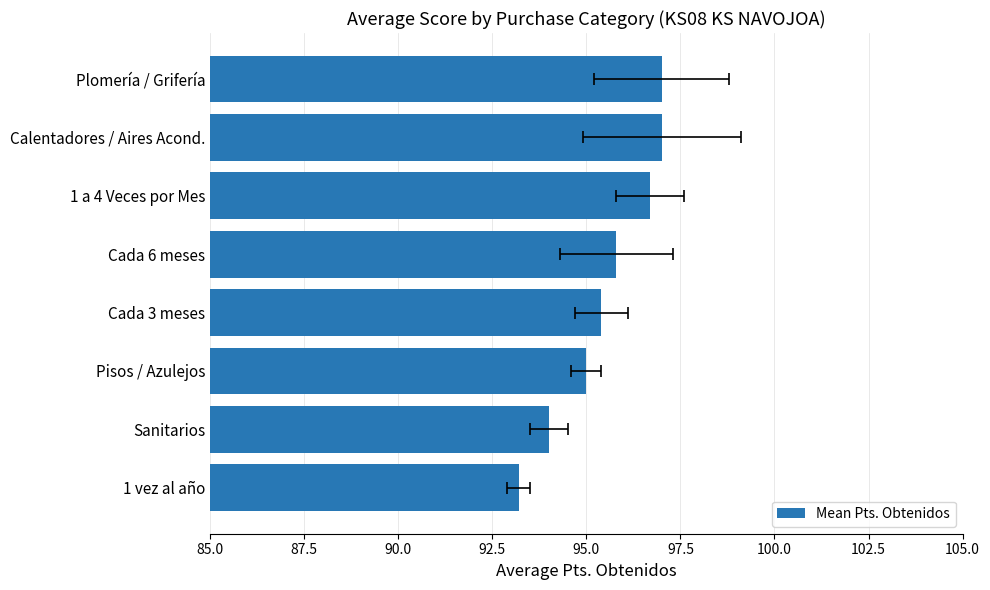

Reading right to left, what are all the values shown in this chart?

93.2	94.0	95.0	95.4	95.8	96.7	97.0	97.0